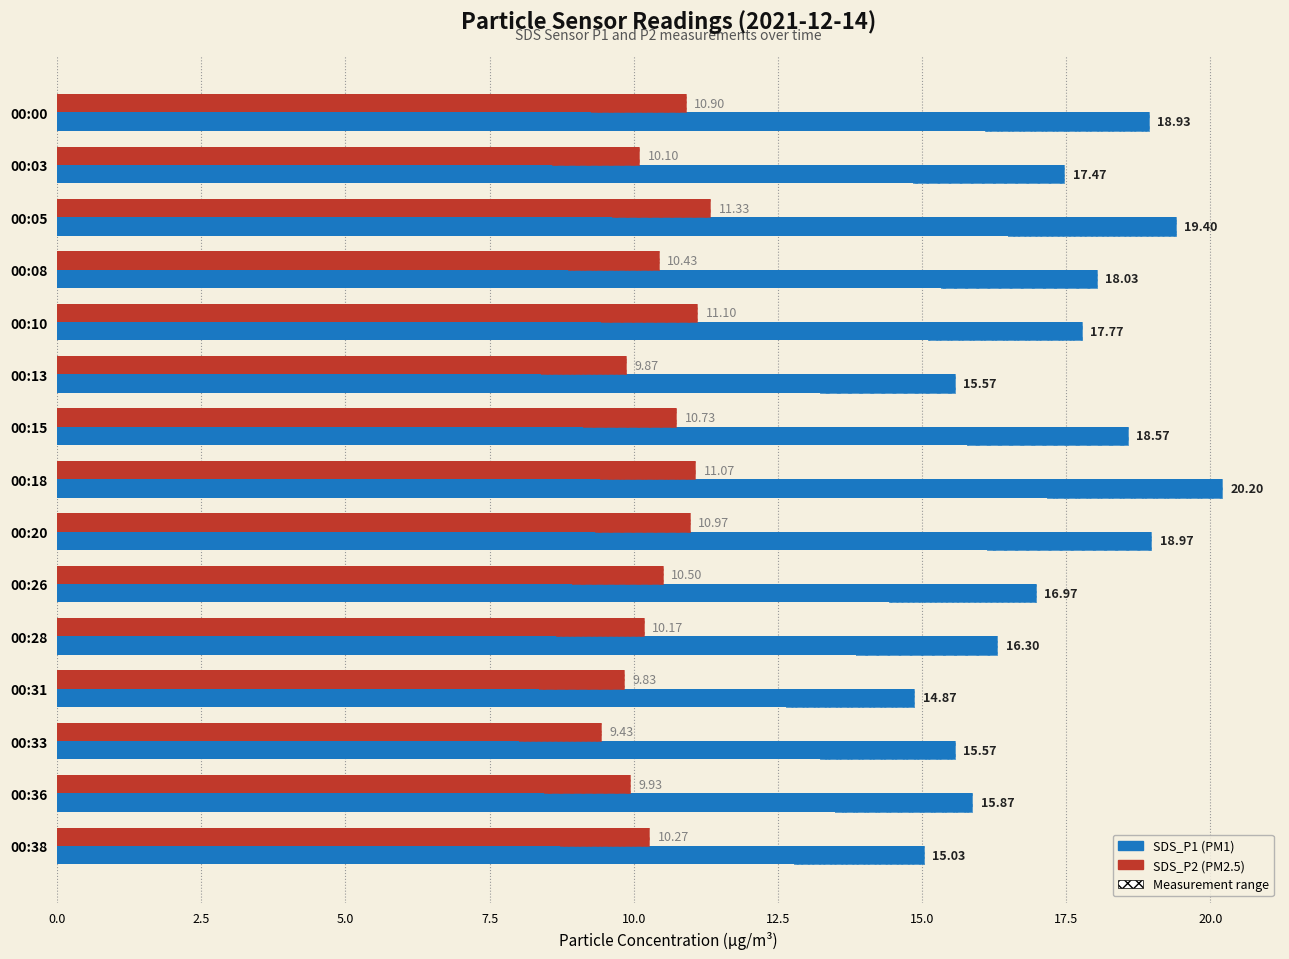

Reading left to right, transcribe all the data shown in this chart.

SDS_P1: 18.9	17.5	19.4	18.0	17.8	15.6	18.6	20.2	19.0	17.0	16.3	14.9	15.6	15.9	15.0
SDS_P2: 10.9	10.1	11.3	10.4	11.1	9.9	10.7	11.1	11.0	10.5	10.2	9.8	9.4	9.9	10.3